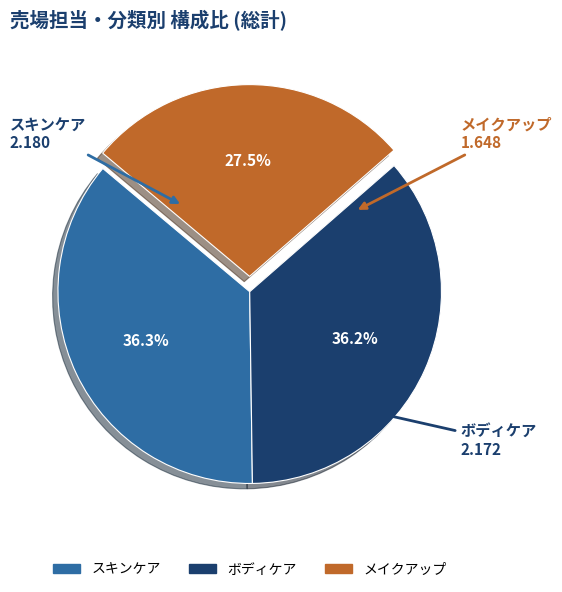

What is the total percentage of スキンケア and メイクアップ?

63.8%